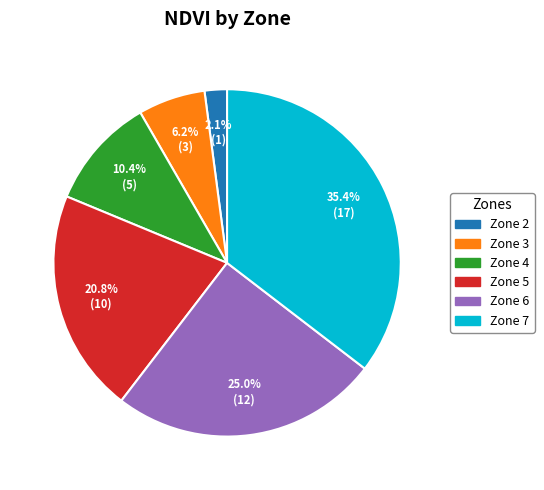

To the nearest percent, what is the average slice percentage?

17%